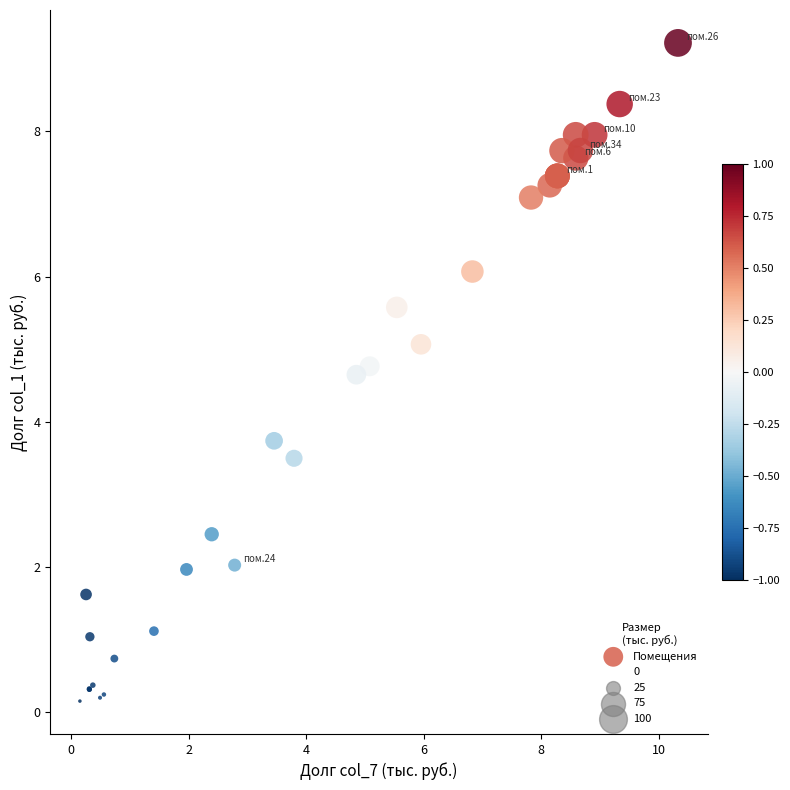

What Y value in the scatter plot is closest to 4?

3.7